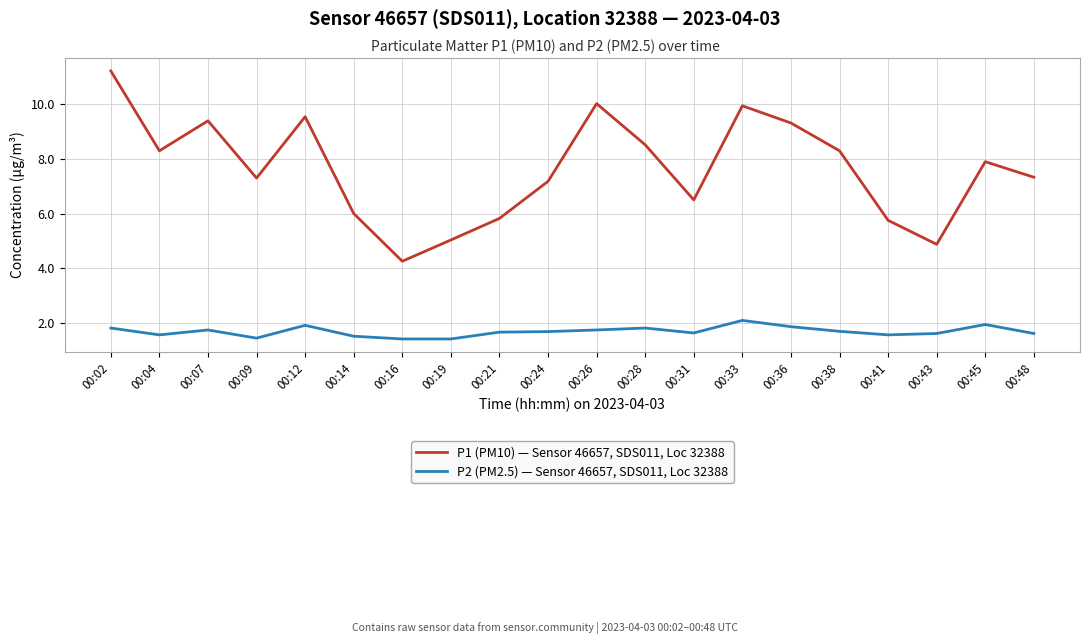

True or false: P1 (PM10) — Sensor 46657, SDS011, Loc 32388 and P2 (PM2.5) — Sensor 46657, SDS011, Loc 32388 cross at least once.

False